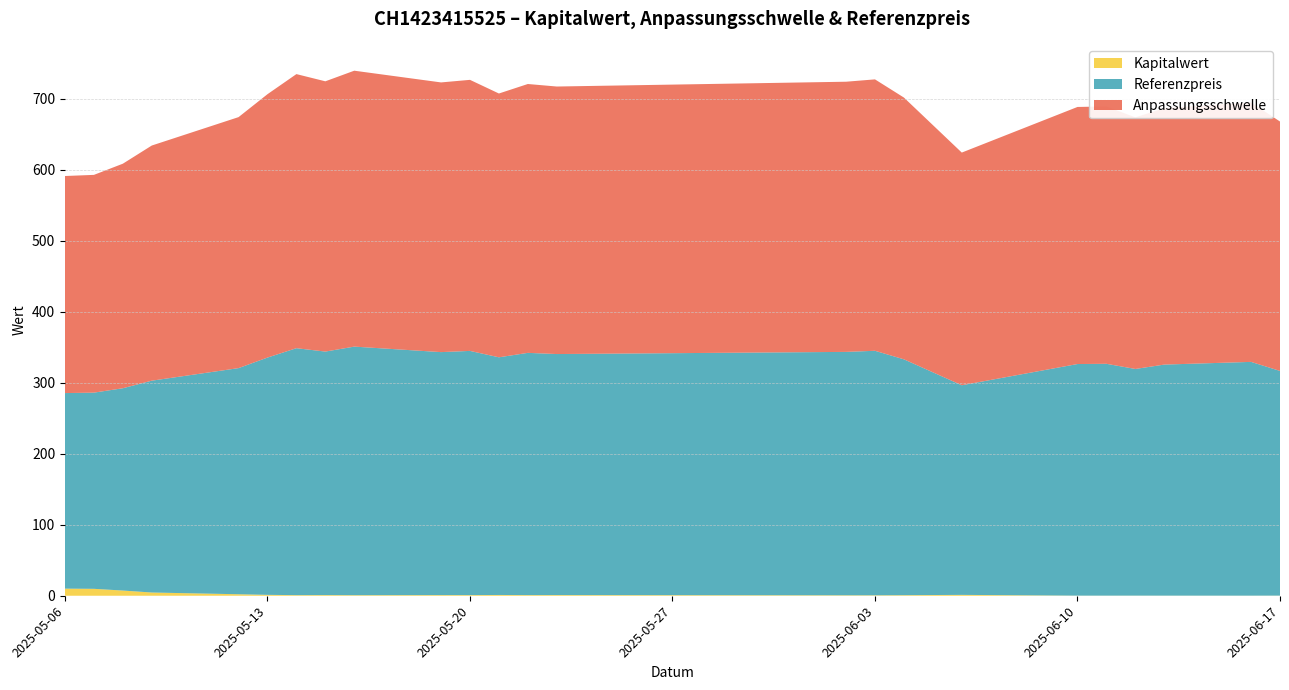

Reading left to right, list all the values displayed in this chart.

Anpassungsschwelle: 2025-05-06=305.6	2025-05-07=306.6	2025-05-08=316.1	2025-05-09=331.1	2025-05-12=353.4	2025-05-13=370.8	2025-05-14=385.9	2025-05-15=380.5	2025-05-16=388.5	2025-05-19=379.7	2025-05-20=381.6	2025-05-21=371.4	2025-05-22=378.6	2025-05-23=376.7	2025-06-02=380.4	2025-06-03=382.1	2025-06-04=368.6	2025-06-06=327.6	2025-06-10=362.0	2025-06-11=362.3	2025-06-12=354.2	2025-06-13=361.1	2025-06-16=365.3	2025-06-17=351.1
Referenzpreis: 2025-05-06=275.4	2025-05-07=276.2	2025-05-08=284.8	2025-05-09=298.3	2025-05-12=318.4	2025-05-13=334.1	2025-05-14=347.7	2025-05-15=342.8	2025-05-16=350.0	2025-05-19=342.1	2025-05-20=343.8	2025-05-21=334.6	2025-05-22=341.0	2025-05-23=339.3	2025-06-02=342.7	2025-06-03=344.3	2025-06-04=332.1	2025-06-06=295.1	2025-06-10=326.1	2025-06-11=326.4	2025-06-12=319.1	2025-06-13=325.3	2025-06-16=329.1	2025-06-17=316.4
Kapitalwert: 2025-05-06=10.0	2025-05-07=9.8	2025-05-08=7.3	2025-05-09=4.6	2025-05-12=2.1	2025-05-13=1.3	2025-05-14=0.9	2025-05-15=1.0	2025-05-16=0.8	2025-05-19=0.9	2025-05-20=0.9	2025-05-21=1.1	2025-05-22=0.9	2025-05-23=1.0	2025-06-02=0.7	2025-06-03=0.6	2025-06-04=0.8	2025-06-06=1.2	2025-06-10=0.2	2025-06-11=0.1	2025-06-12=0.2	2025-06-13=0.2	2025-06-16=0.1	2025-06-17=0.2